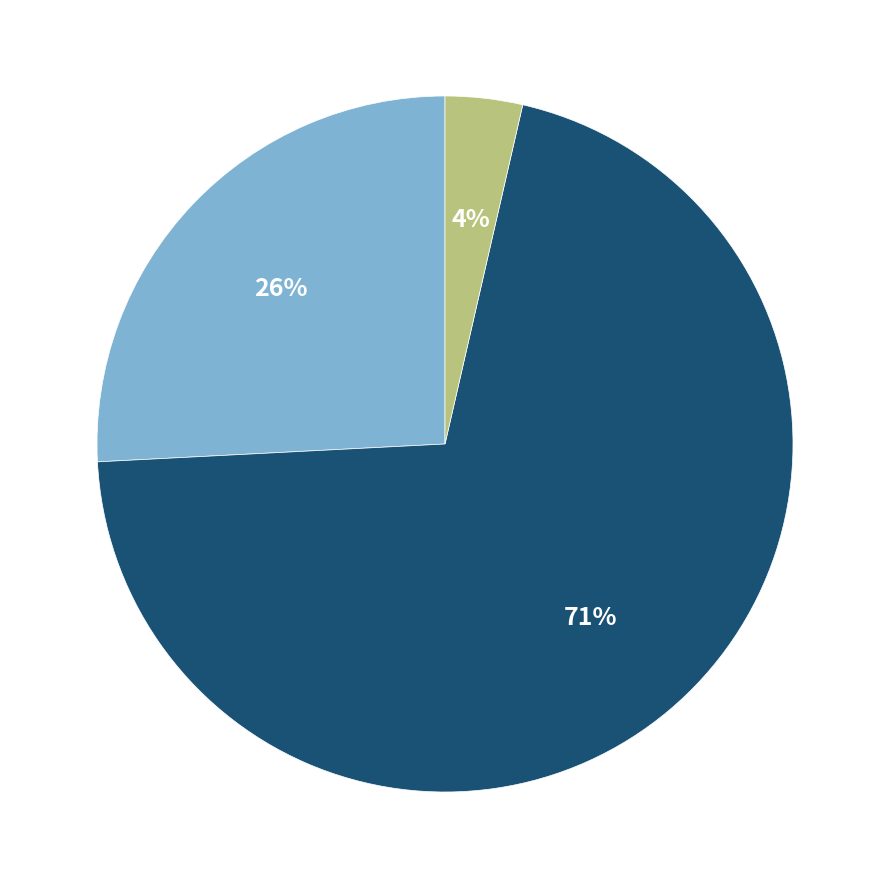

Is there any slice that represents more than half of the pie?

Yes